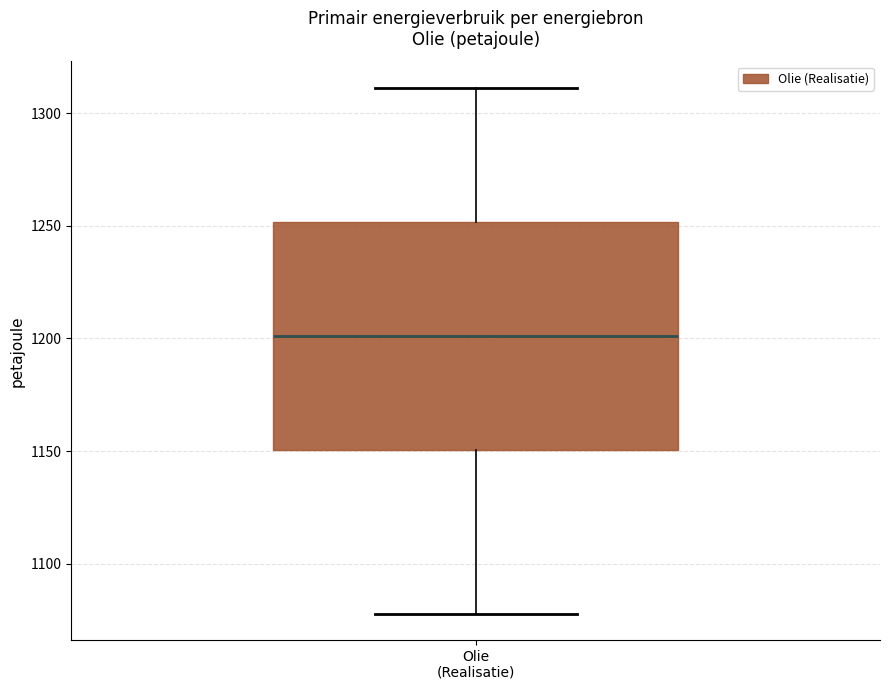

Where is the lower edge of the box for Olie (Realisatie) on the y-axis? The values are not printed on the chart, so give them approximately, as read against the axis.

1150